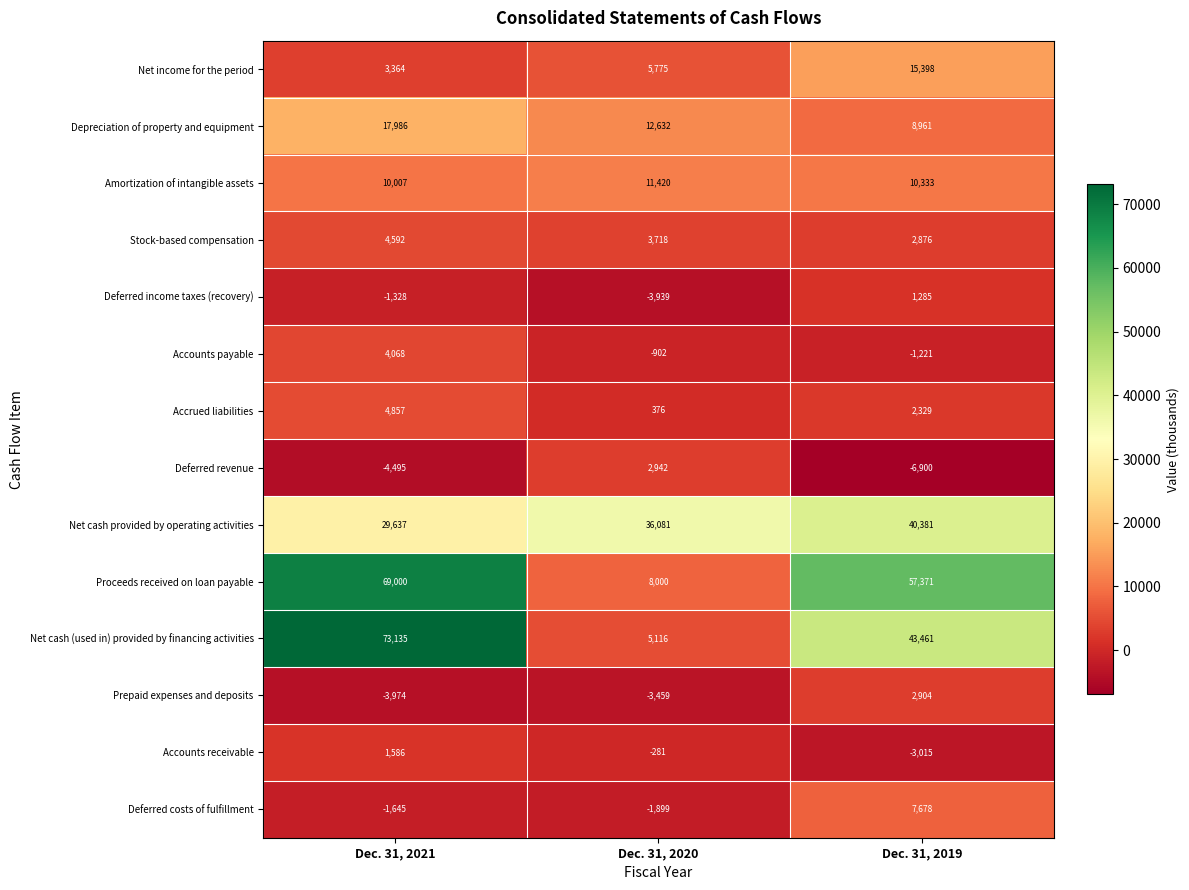

Between Dec. 31, 2021 and Dec. 31, 2019, which series saw the biggest shift?

Net cash (used in) provided by financing activities